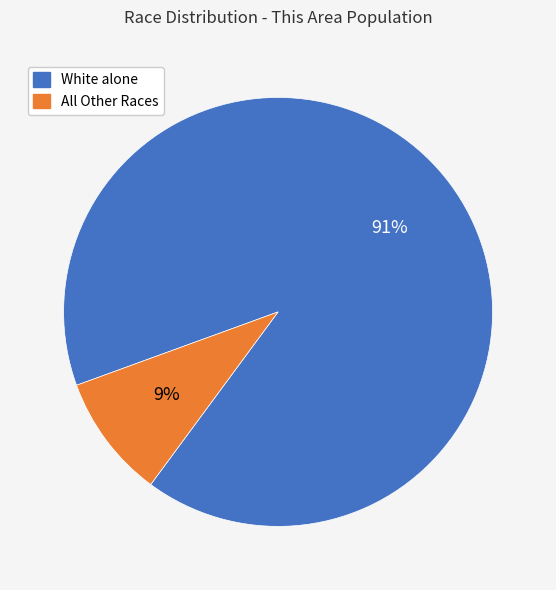

How many segments does this pie chart have?

2